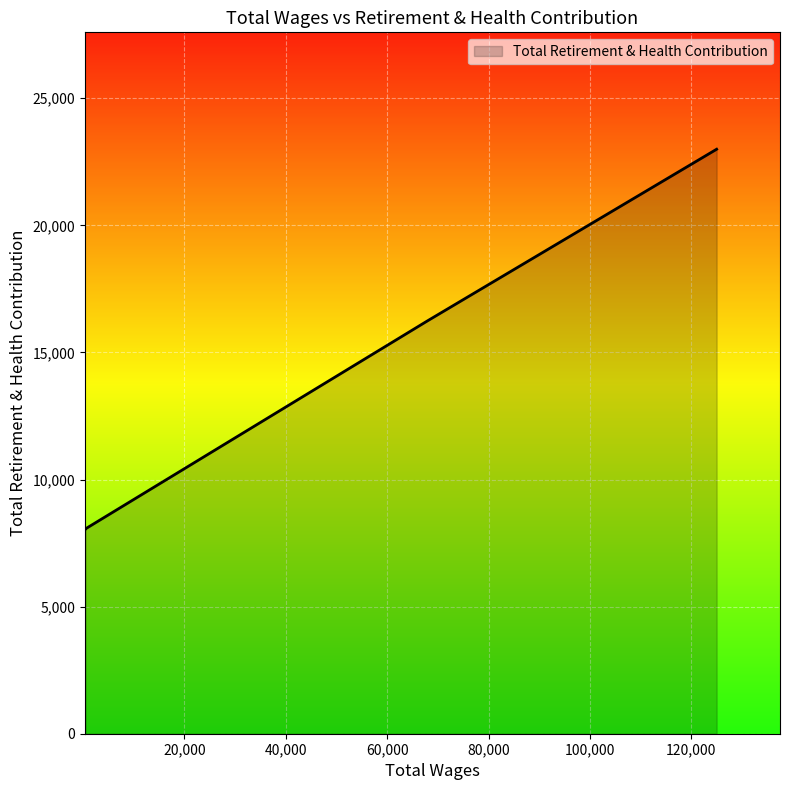

True or false: the data shows 16244 at 67970.0.

True